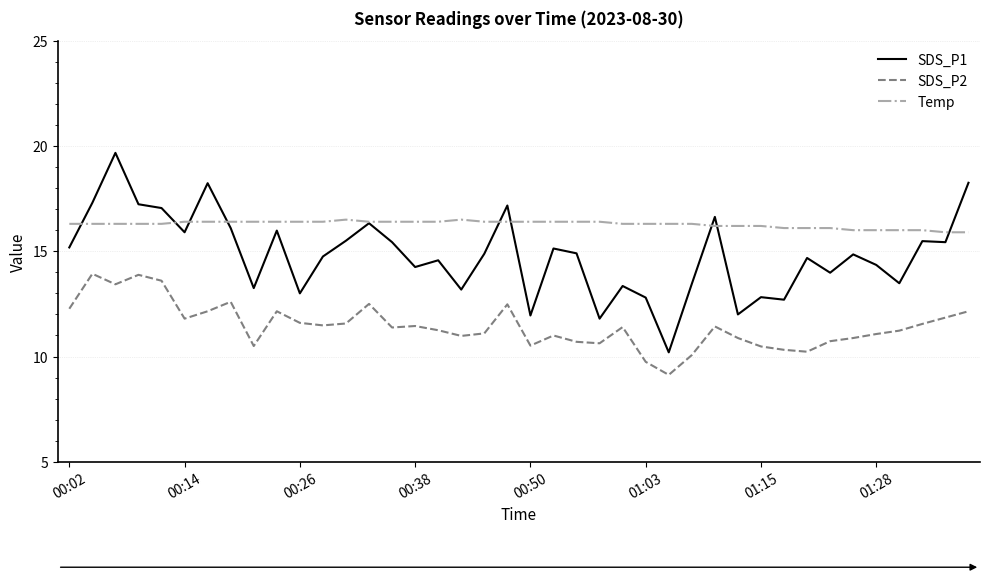

What is the highest value of the SDS_P2 series?

13.9